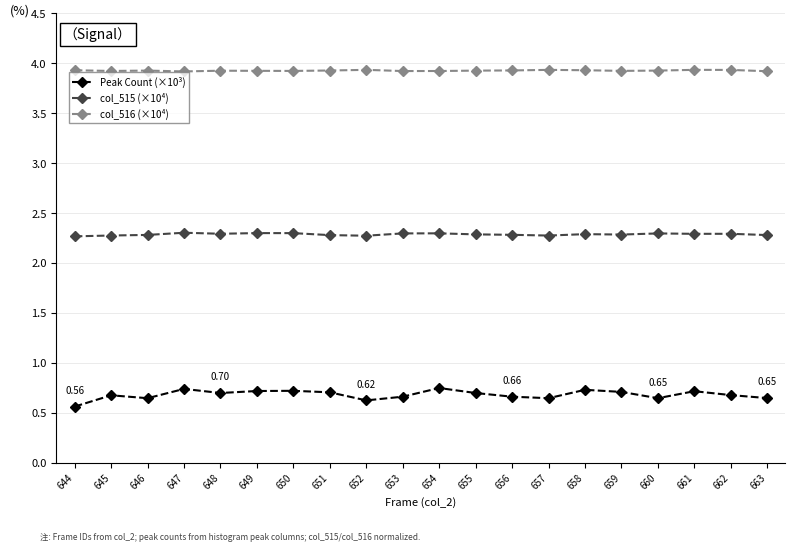

Count the col_515 (×10⁴) values in the range 2 to 3.

20